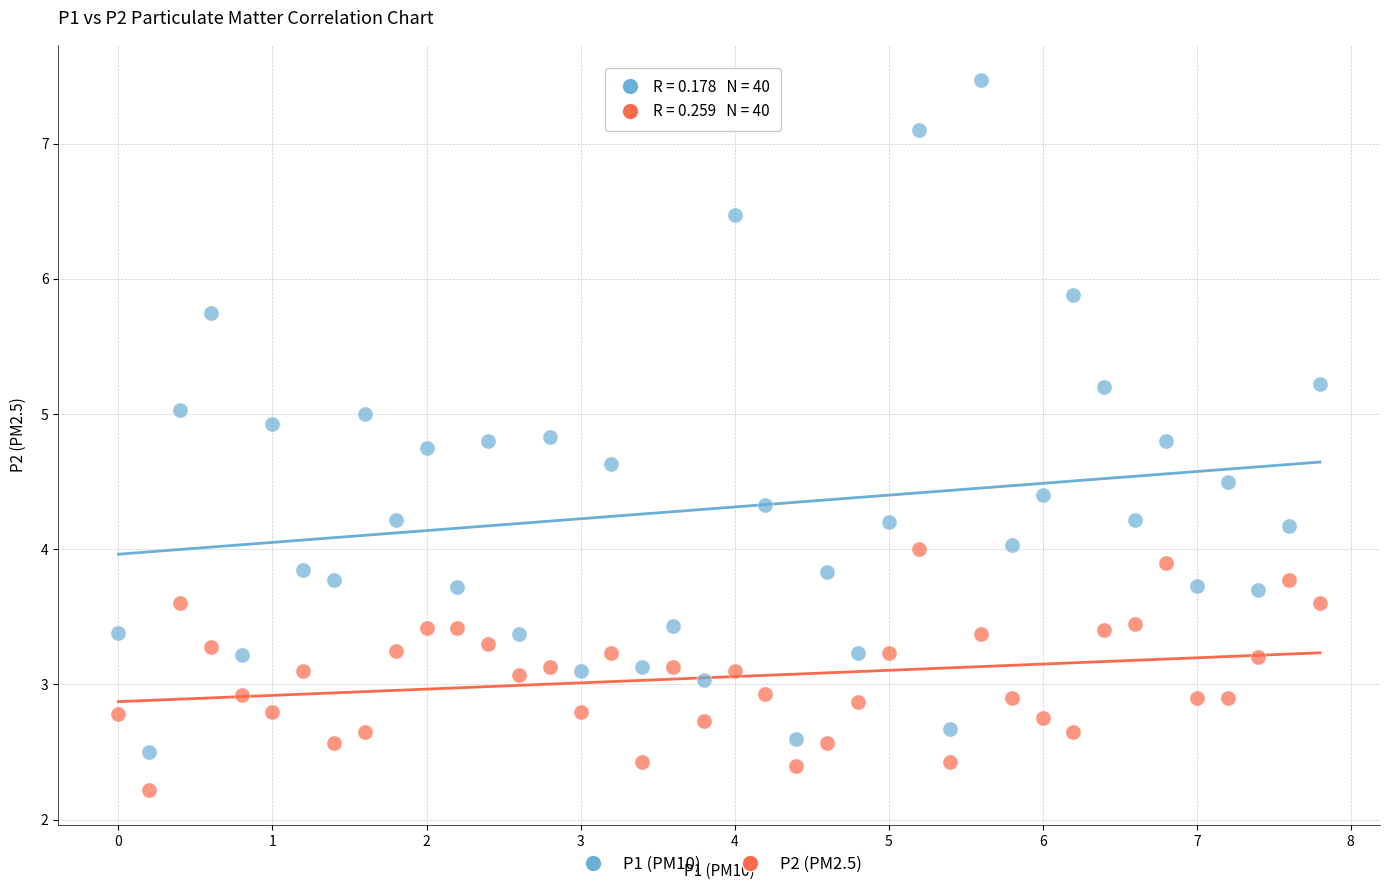

Which series reaches the maximum Y coordinate?

P1 (PM10)